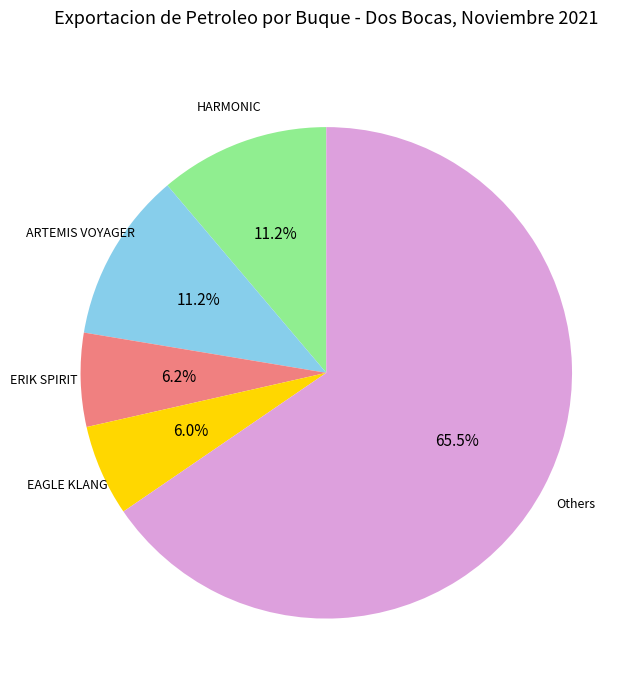

To the nearest percent, what is the average slice percentage?

20%